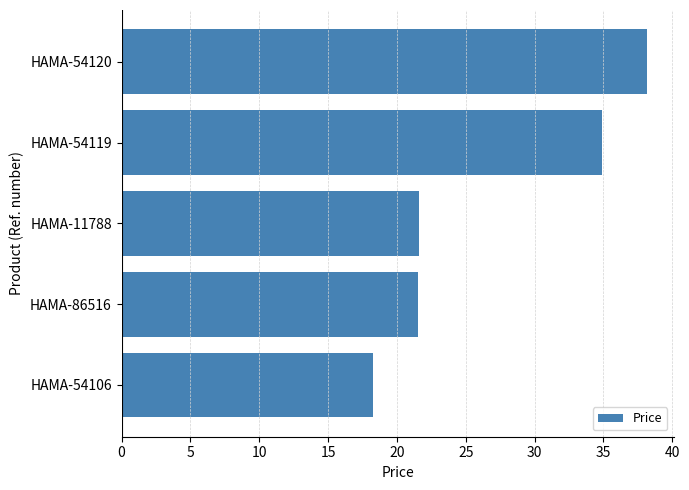

Is it true that the value at HAMA-86516 is 34.9?

False